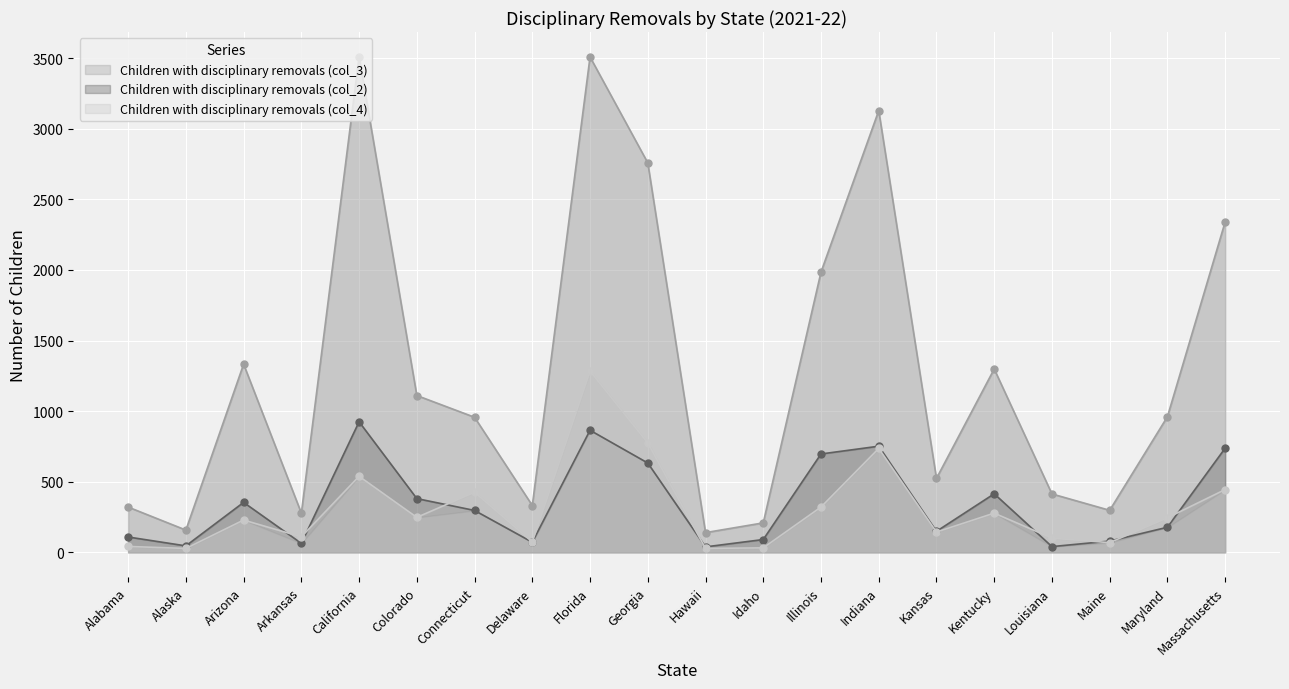

What is the label of the 13th point from the left?

Illinois